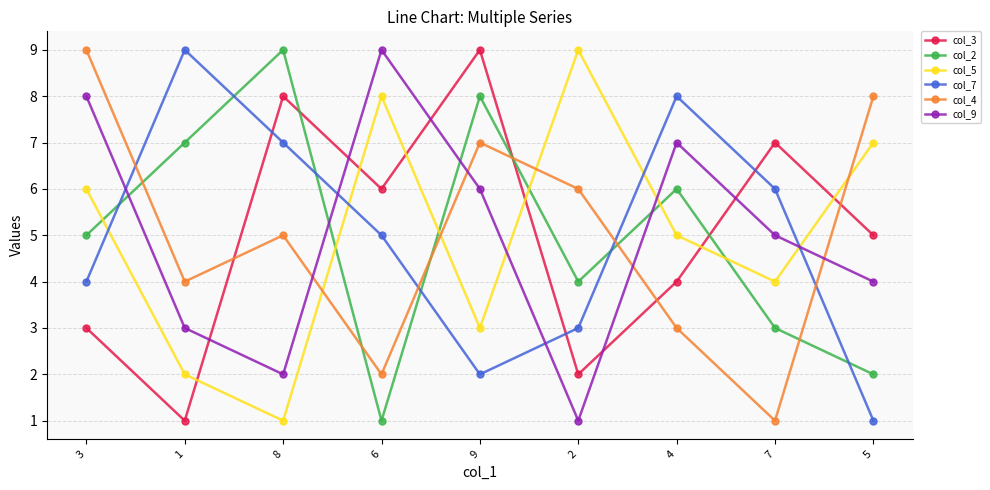

List the labels in order of col_3 value, largest first.

9, 8, 7, 6, 5, 4, 3, 2, 1